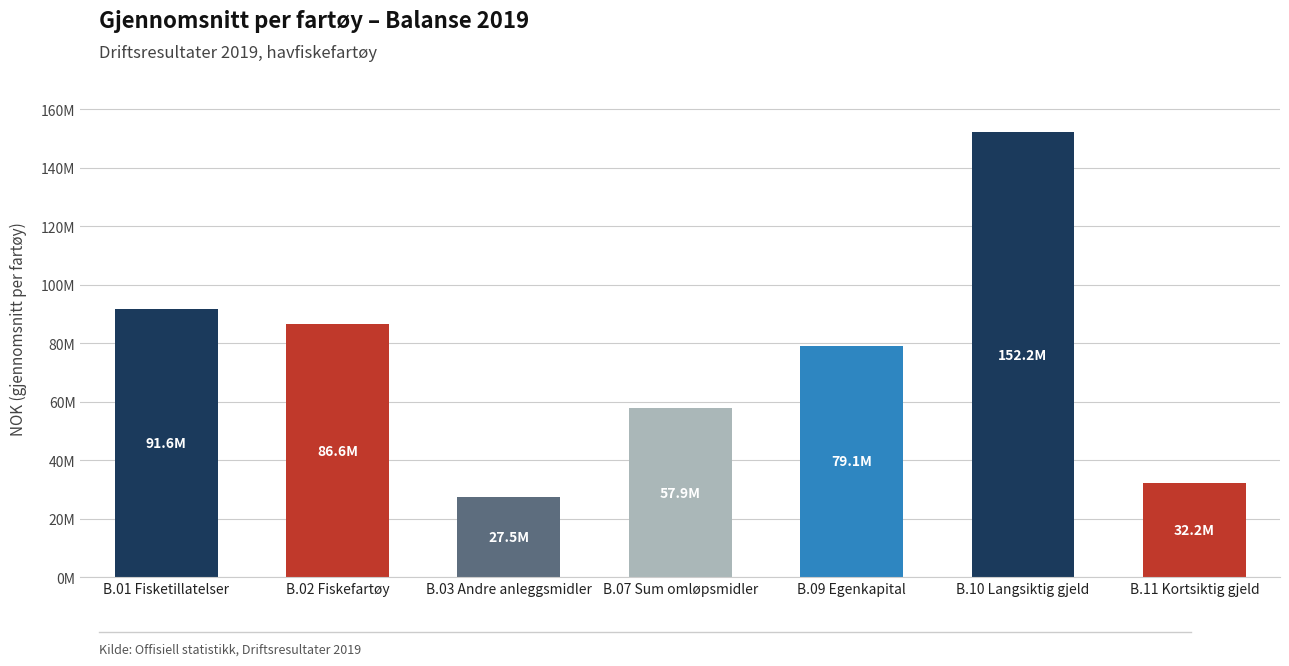

Between B.01 Fisketillatelser and B.02 Fiskefartøy, which is larger?

B.01 Fisketillatelser